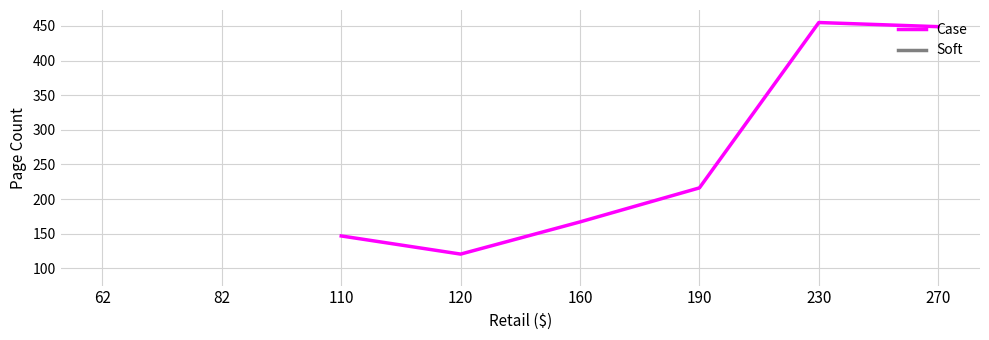

True or false: Soft and Case intersect in this chart.

False